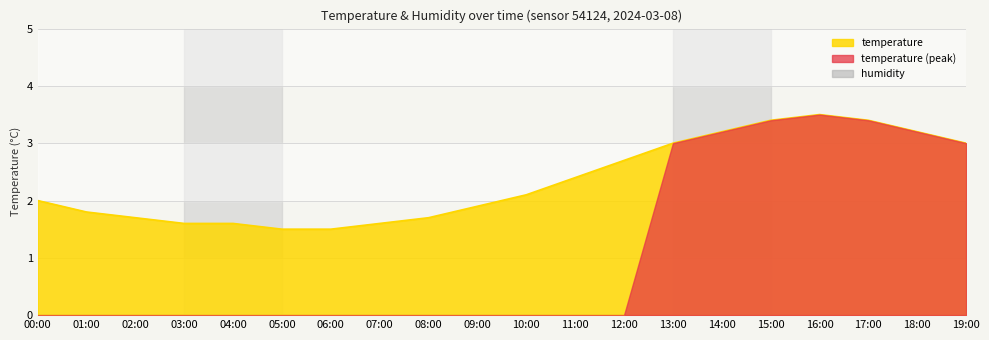

Reading left to right, extract all data points from this chart.

00:00=2.0	01:00=1.8	02:00=1.7	03:00=1.6	04:00=1.6	05:00=1.5	06:00=1.5	07:00=1.6	08:00=1.7	09:00=1.9	10:00=2.1	11:00=2.4	12:00=2.7	13:00=3.0	14:00=3.2	15:00=3.4	16:00=3.5	17:00=3.4	18:00=3.2	19:00=3.0